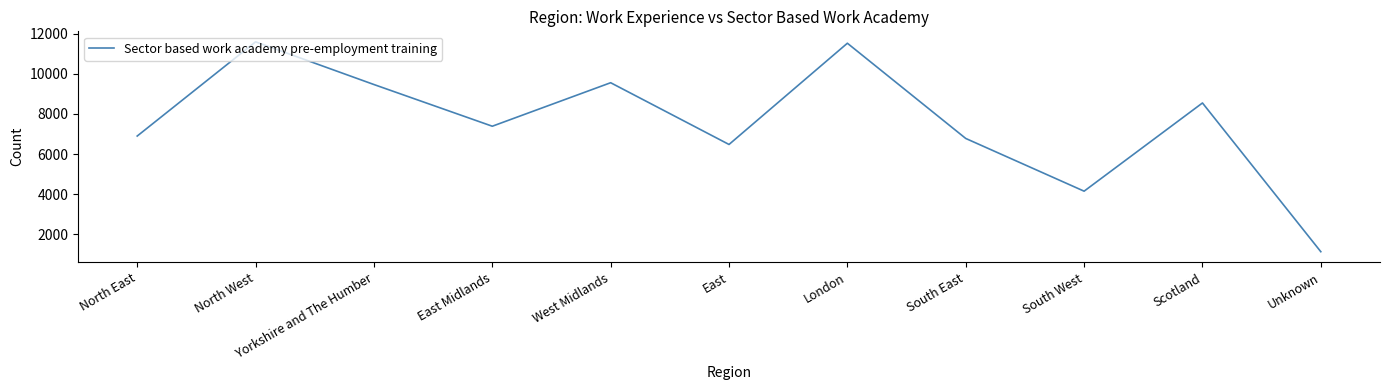

Does the chart have visible grid lines?

No